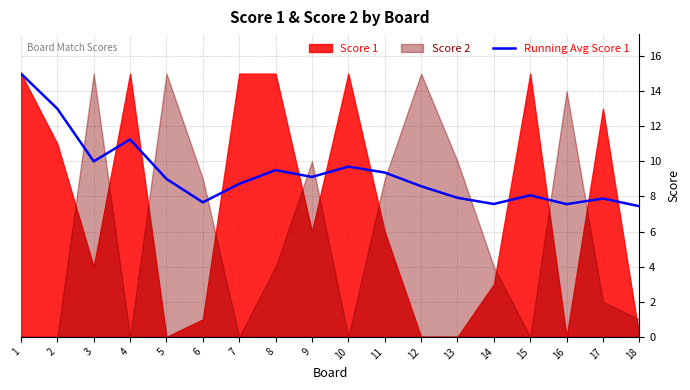

Where does the data first go above 9?

1